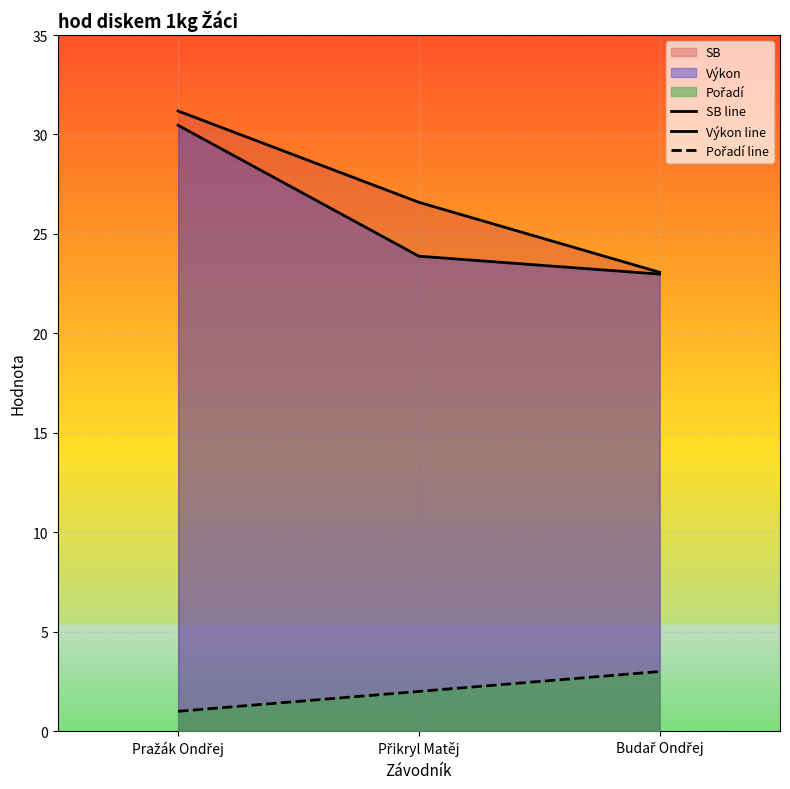

What is the difference between the maximum and second lowest values in the Pořadí line series?

1.0